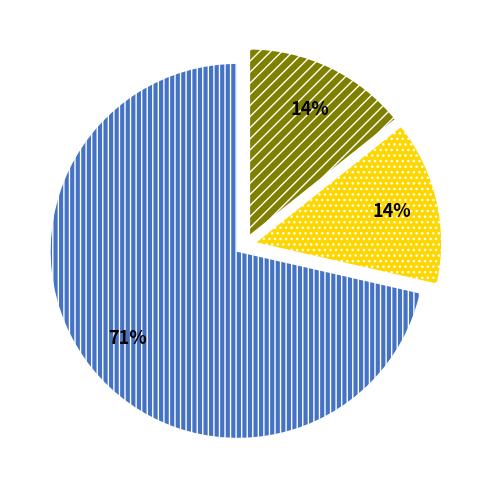

To the nearest percent, what is the average slice percentage?

33%